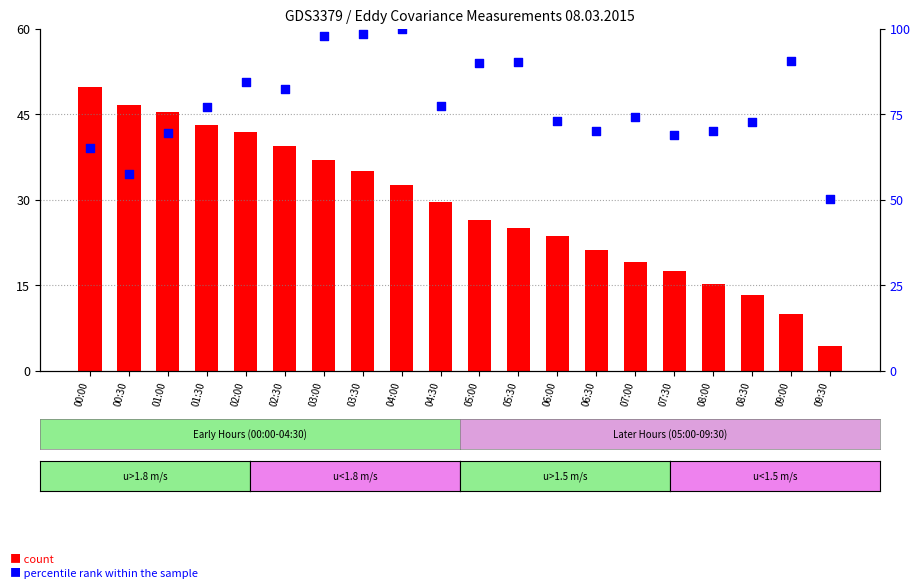

Which series has the largest total across all categories?

percentile rank within the sample